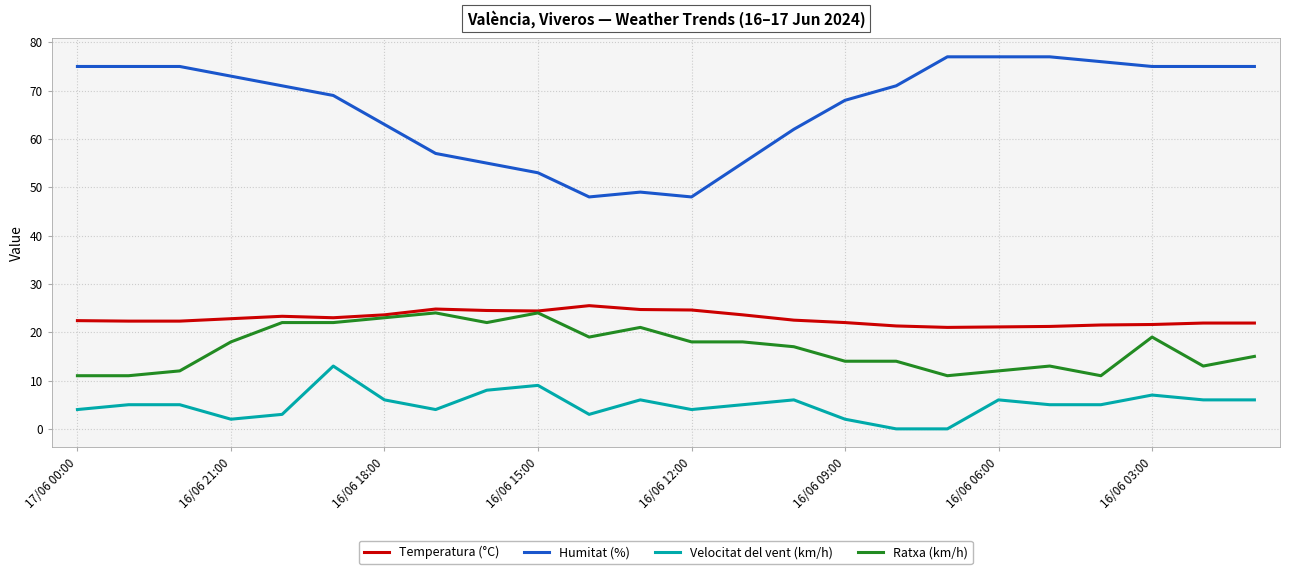

Which series has the widest spread of values?

Humitat (%)